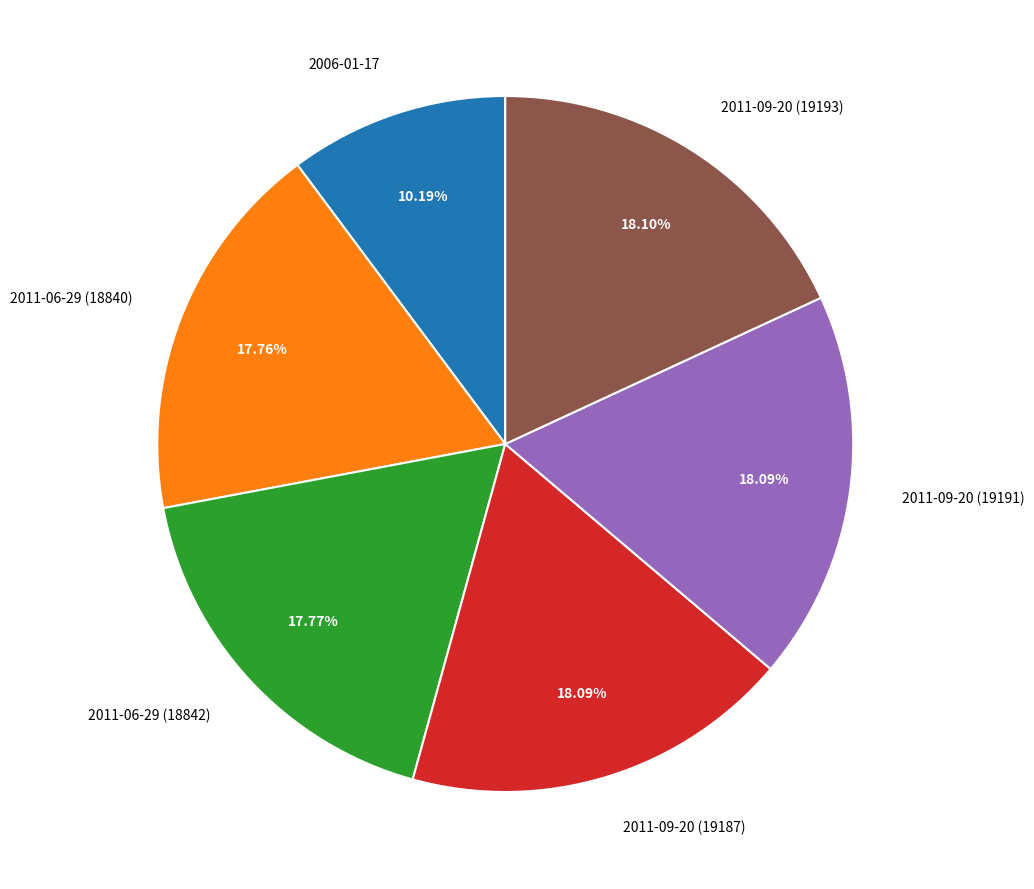

How many segments does this pie chart have?

6